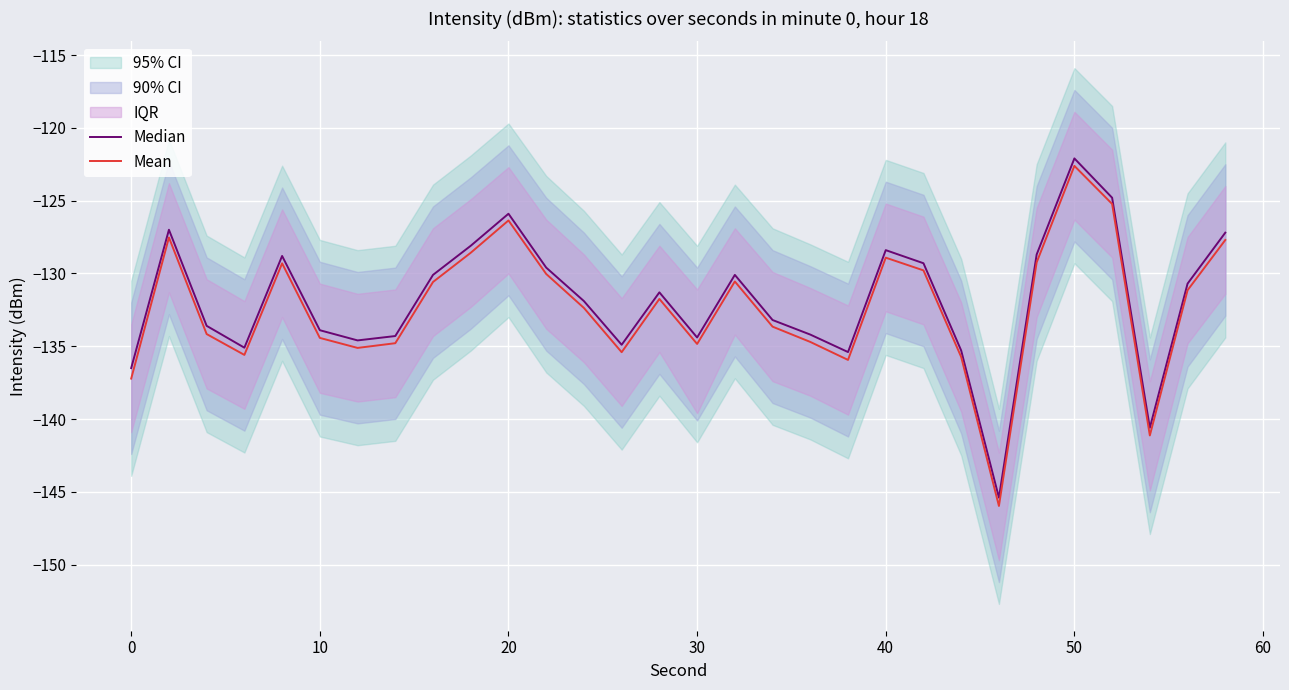

True or false: Mean and Median intersect in this chart.

False